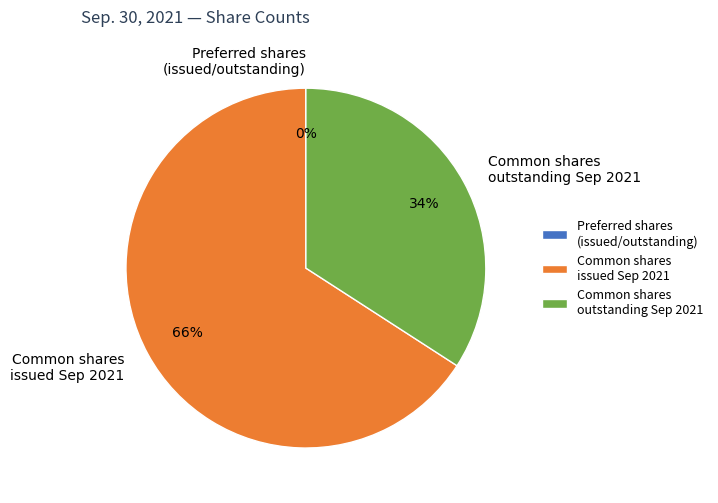

Is it true that Common shares outstanding Sep 2021 is 34% of the pie?

True